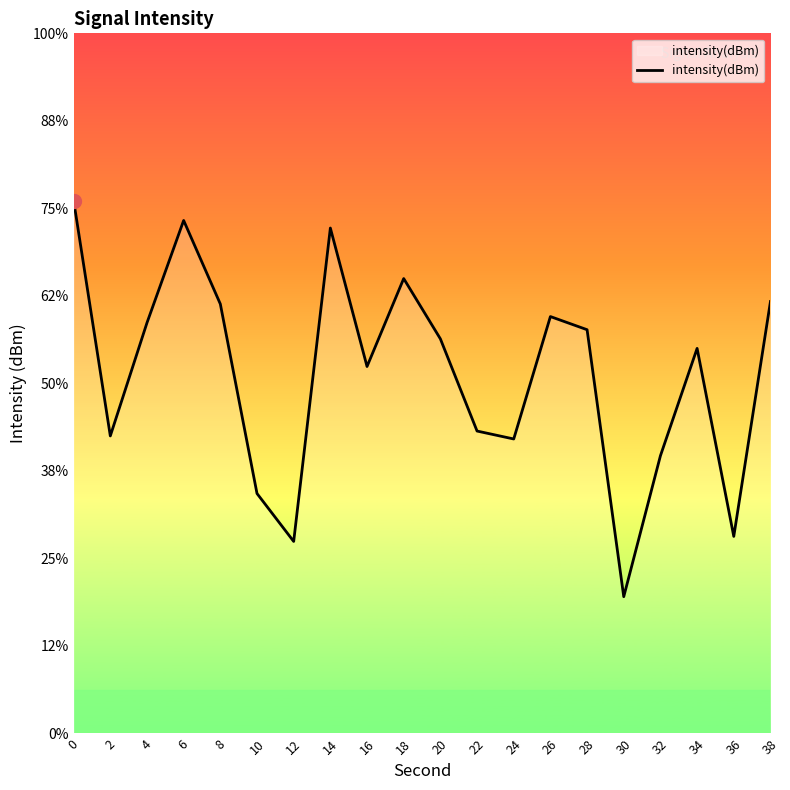

Reading left to right, what are all the values shown in this chart?

-108.9	-111.6	-110.3	-109.1	-110.1	-112.3	-112.8	-109.2	-110.8	-109.8	-110.5	-111.5	-111.6	-110.2	-110.4	-113.4	-111.8	-110.6	-112.7	-110.1